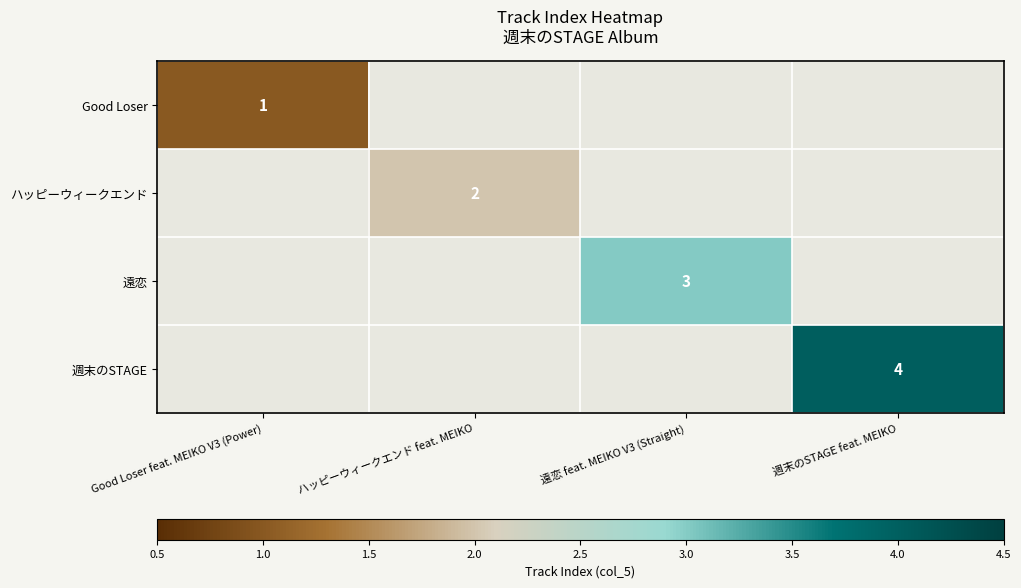

Is it true that 週末のSTAGE equals 4 at 週末のSTAGE feat. MEIKO?

True